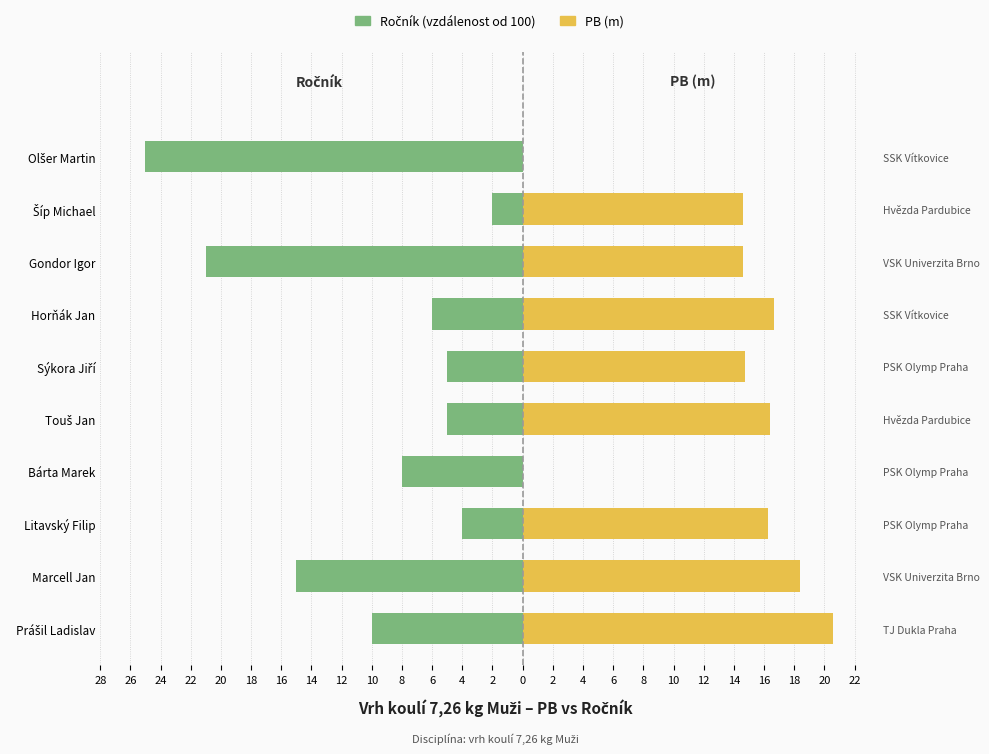

Which series has the largest range (max minus min)?

Ročník (vzdálenost od 100)